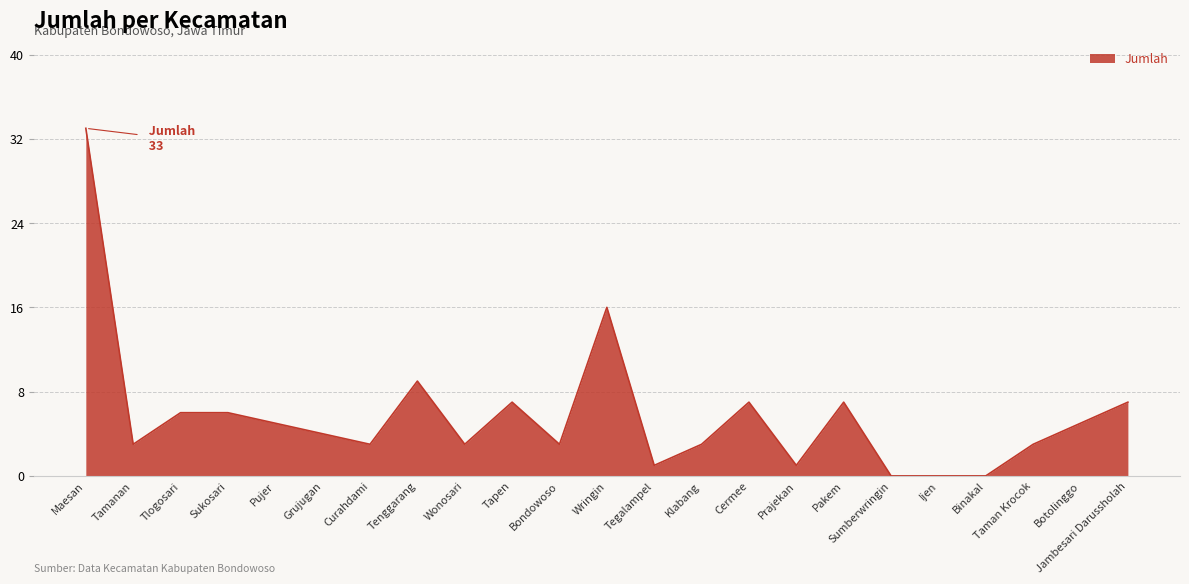

The chart shows a value of 13 at Binakal. True or false?

False